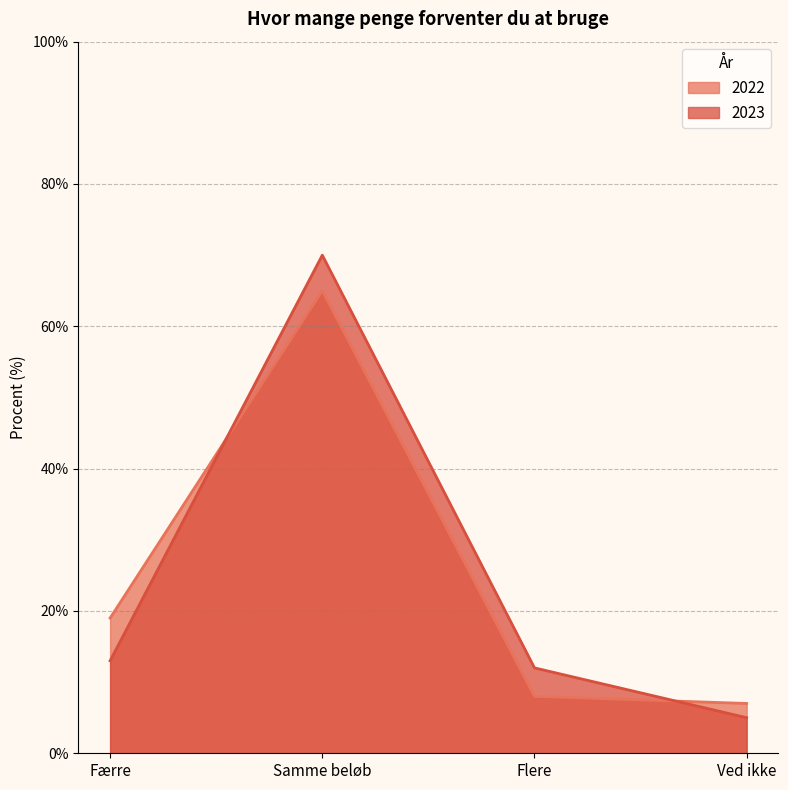

How many values in the 2023 series are below 13?

2